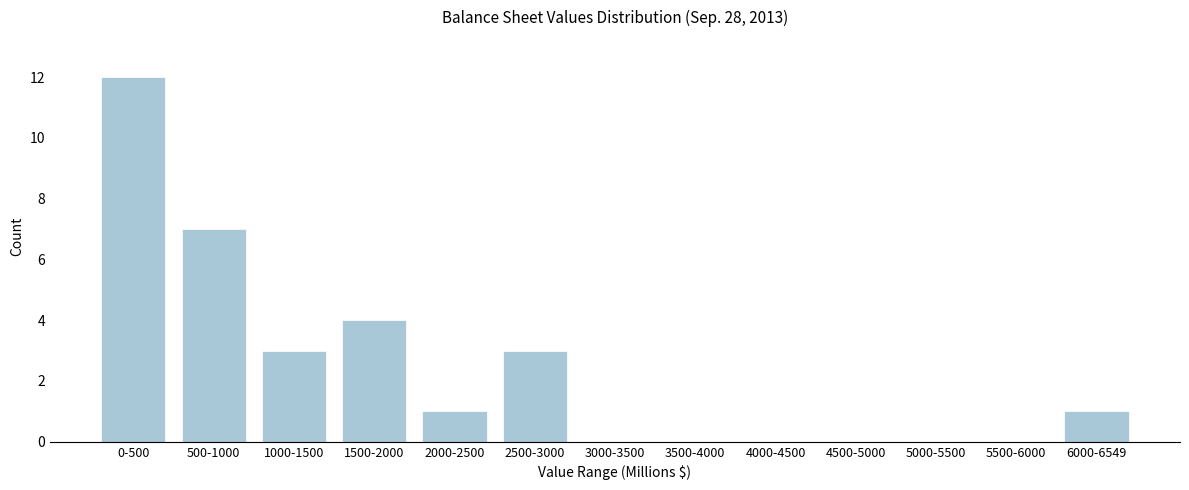

Reading right to left, extract all data points from this chart.

6000-6549=1	5500-6000=0	5000-5500=0	4500-5000=0	4000-4500=0	3500-4000=0	3000-3500=0	2500-3000=3	2000-2500=1	1500-2000=4	1000-1500=3	500-1000=7	0-500=12